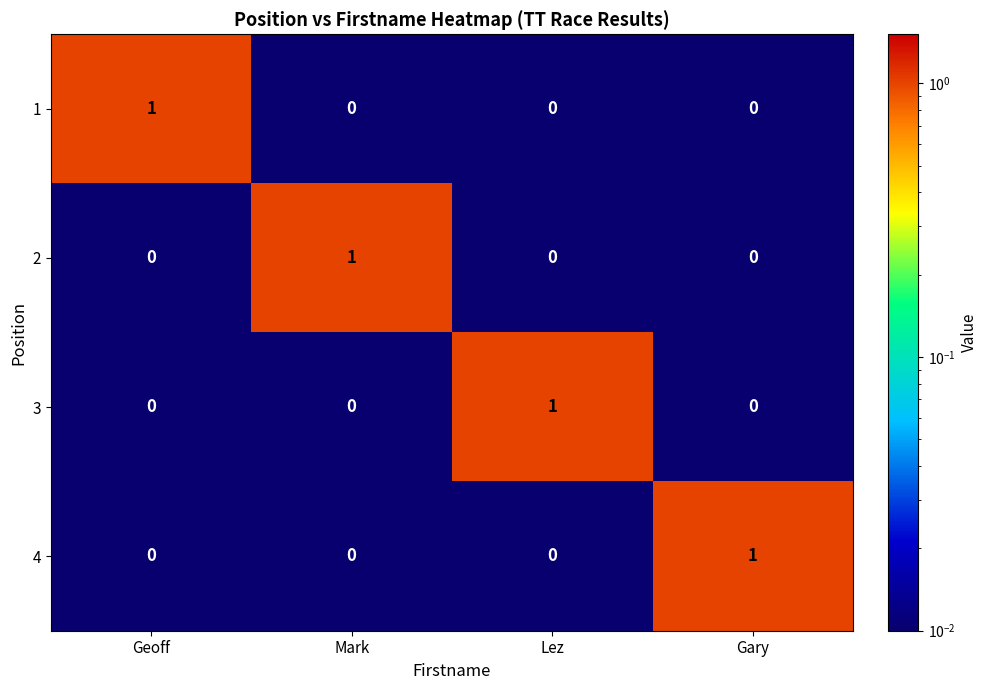

At how many categories does at least one series exceed 0?

4